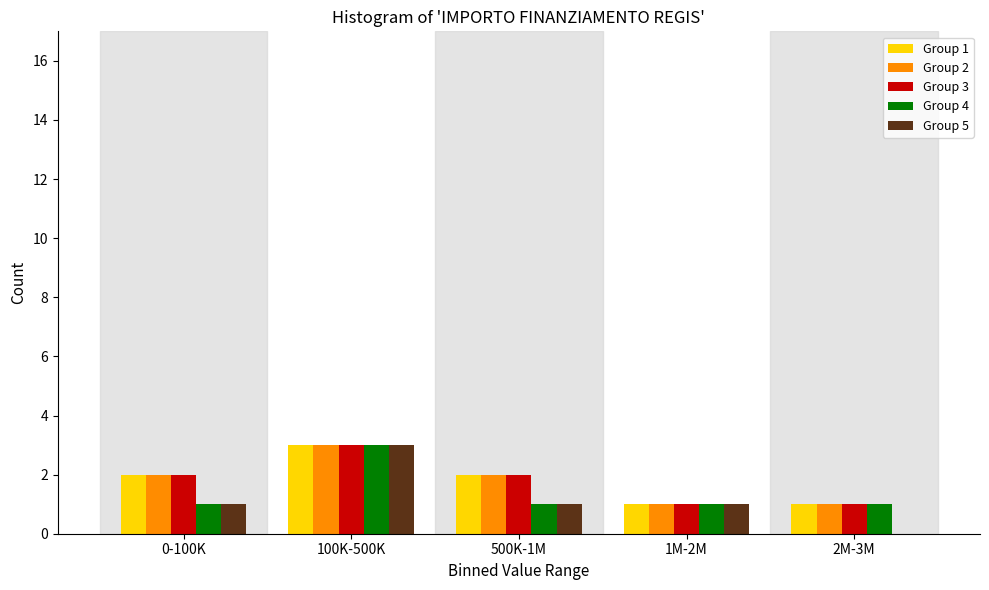

Reading left to right, transcribe all the data shown in this chart.

Group 1: 0-100K=2	100K-500K=3	500K-1M=2	1M-2M=1	2M-3M=1
Group 2: 0-100K=2	100K-500K=3	500K-1M=2	1M-2M=1	2M-3M=1
Group 3: 0-100K=2	100K-500K=3	500K-1M=2	1M-2M=1	2M-3M=1
Group 4: 0-100K=1	100K-500K=3	500K-1M=1	1M-2M=1	2M-3M=1
Group 5: 0-100K=1	100K-500K=3	500K-1M=1	1M-2M=1	2M-3M=0